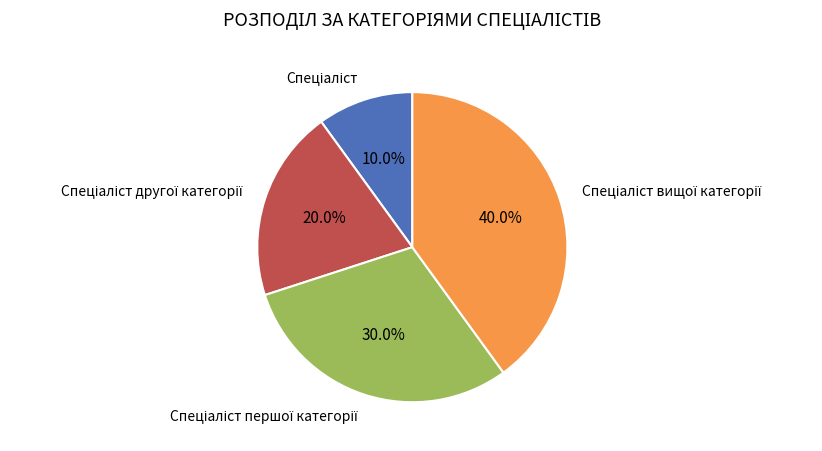

Does any single category account for the majority?

No